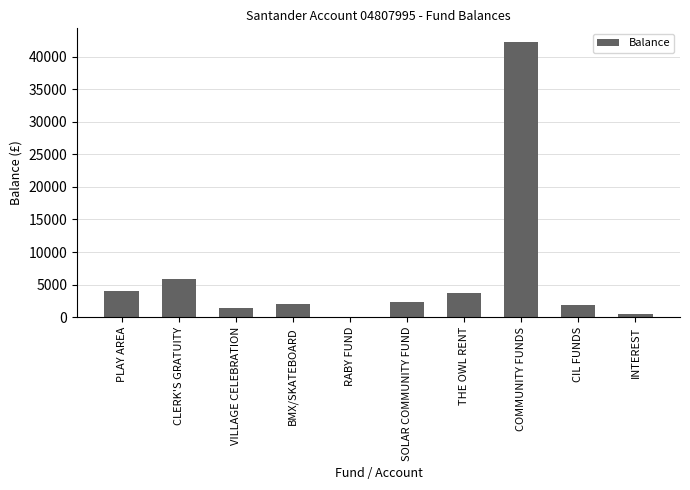

Which label corresponds to the largest value in the chart?

COMMUNITY FUNDS